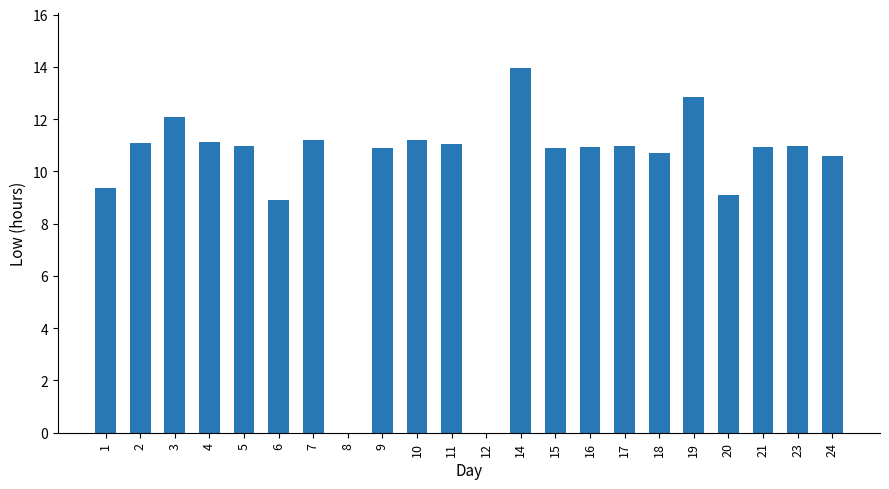

Is it true that the value at 8 is -6.5?

False